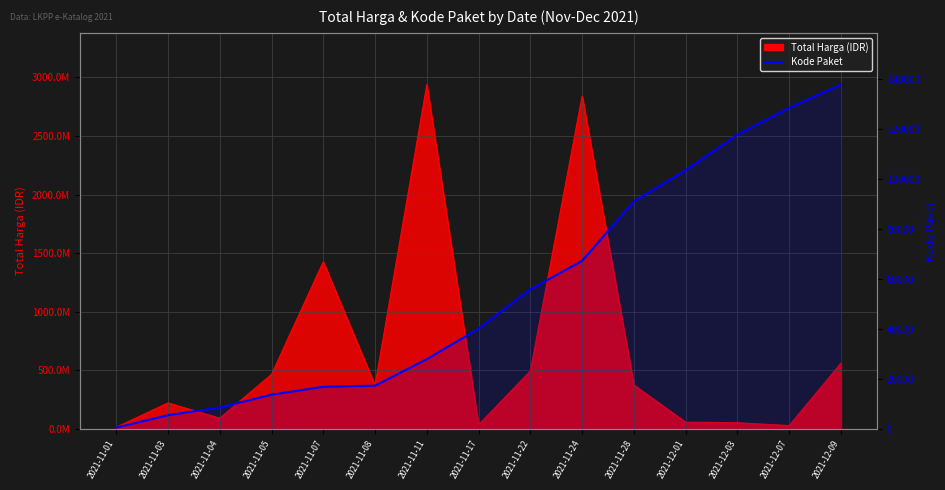

What is the average value?

55474